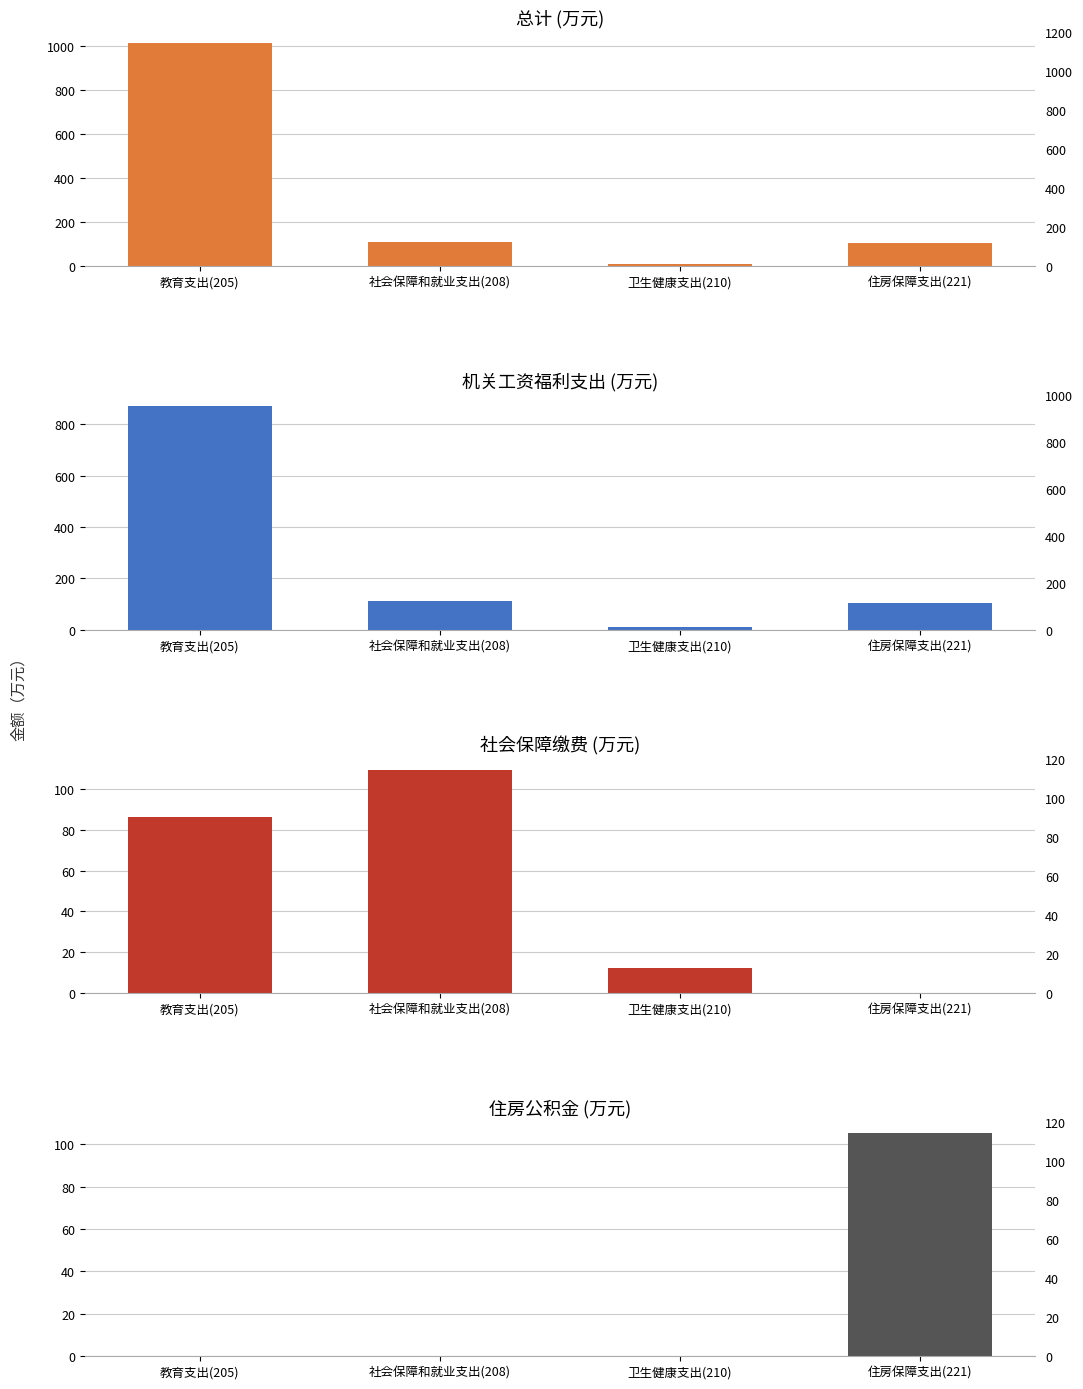

At which label does 住房公积金 reach its minimum?

教育支出(205)